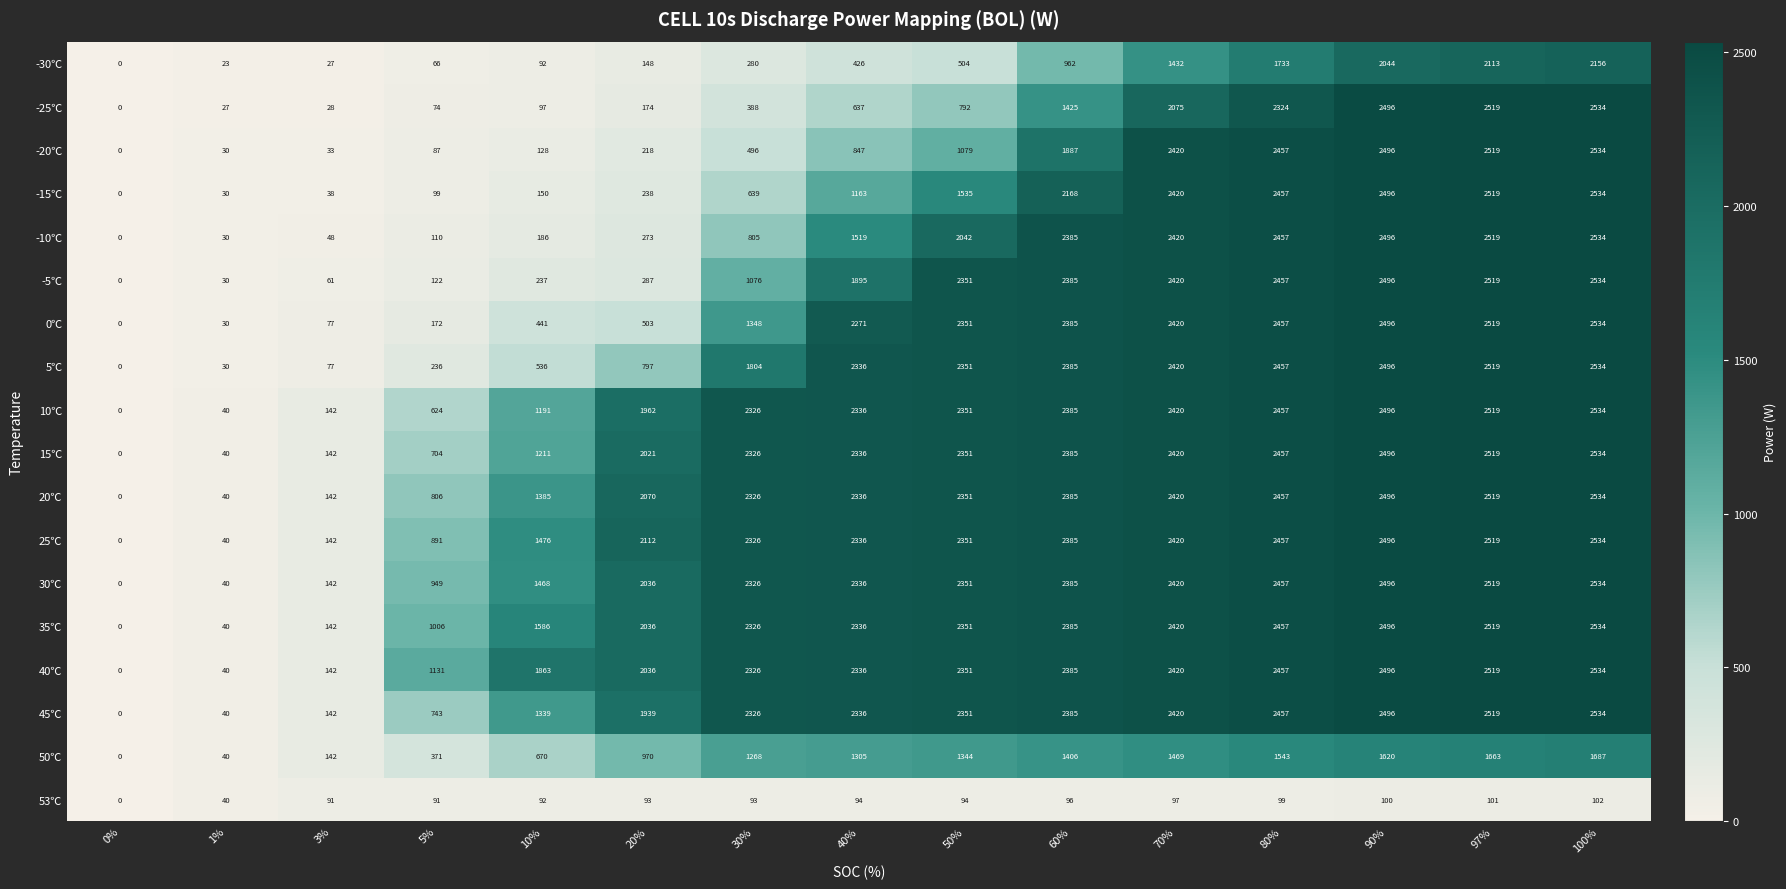

What is the difference between the highest and lowest values at 10%?

1771